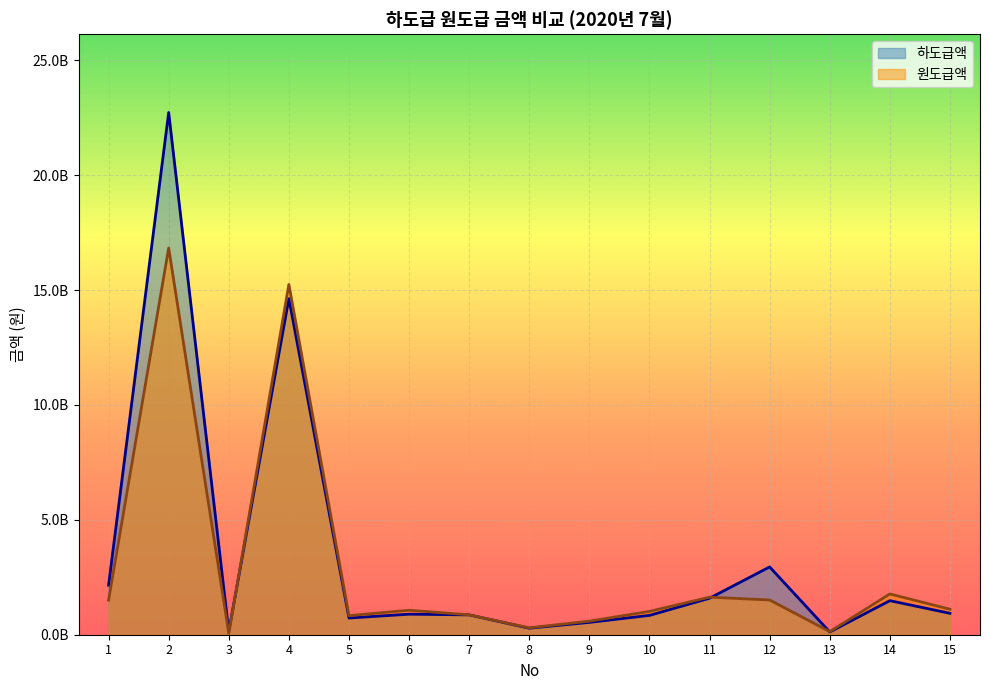

What are all the series names shown in the legend?

하도급액, 원도급액